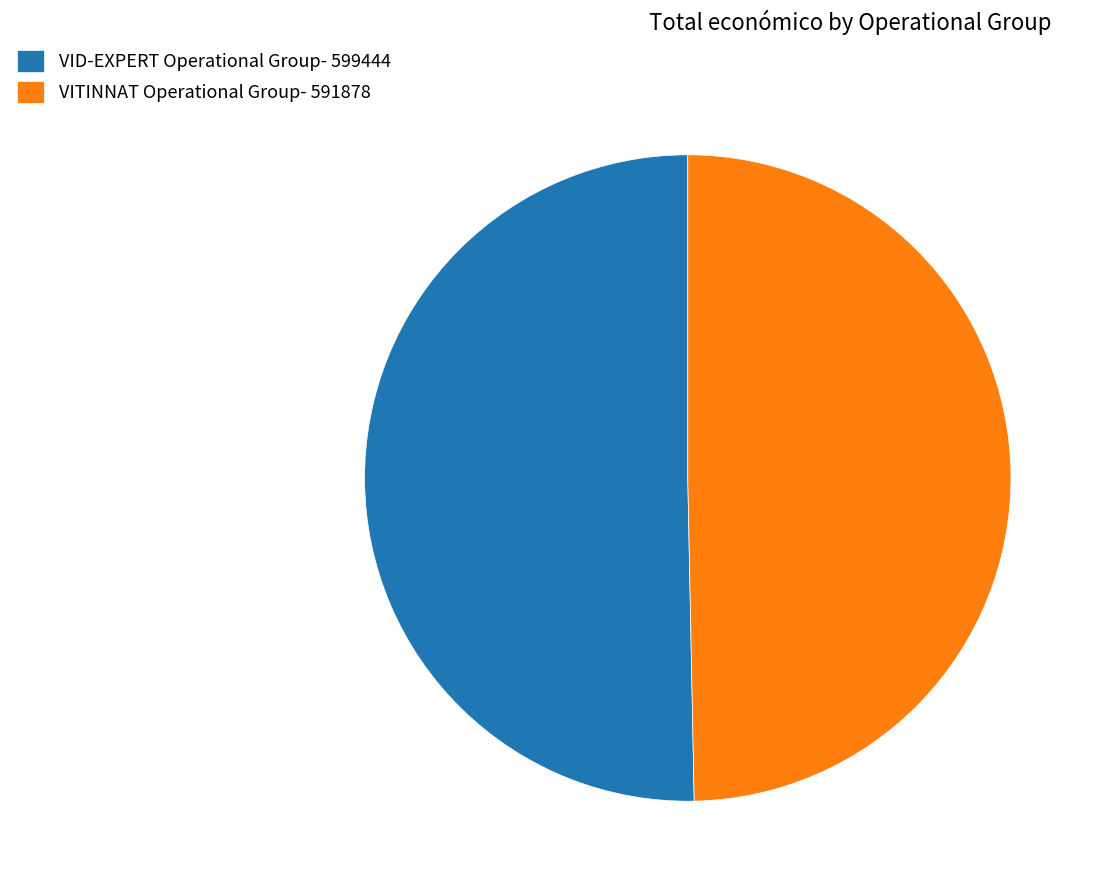

Count the number of slices in the pie.

2